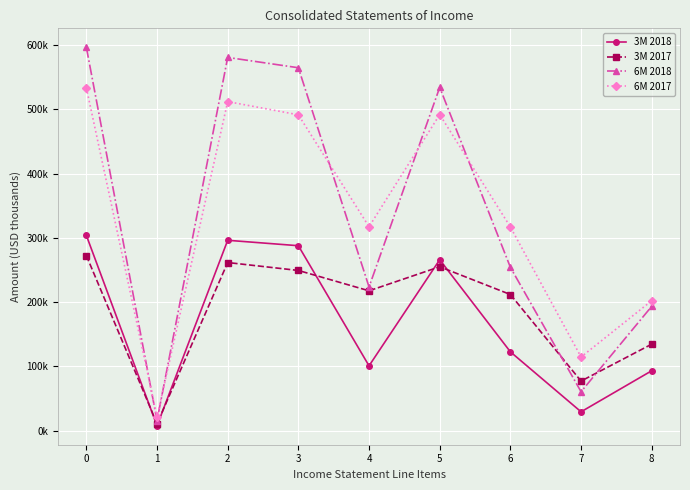

Where is 3M 2018 nearest to the value 155767?

6